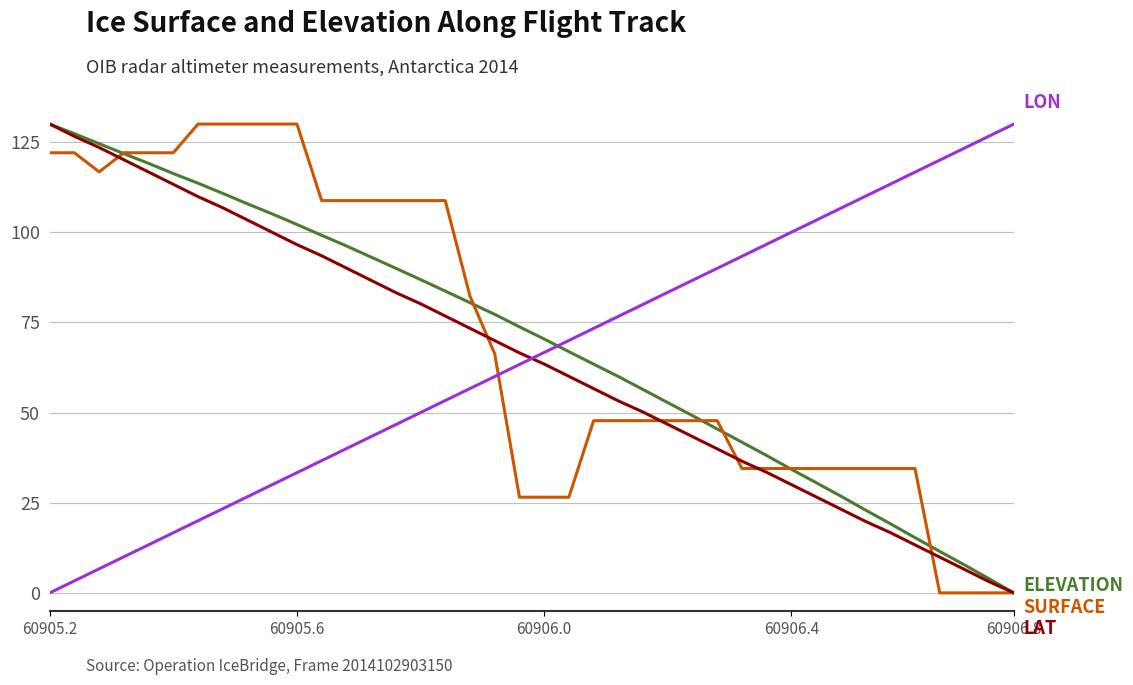

What is the greatest value displayed?

130.0